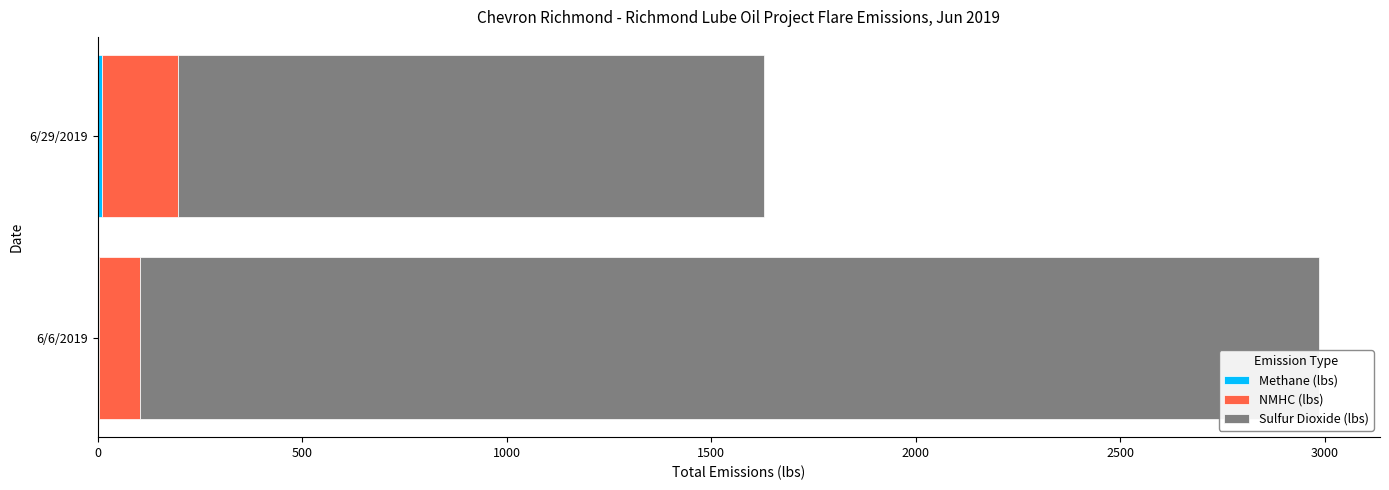

At which category is the sum across all series the highest?

6/6/2019